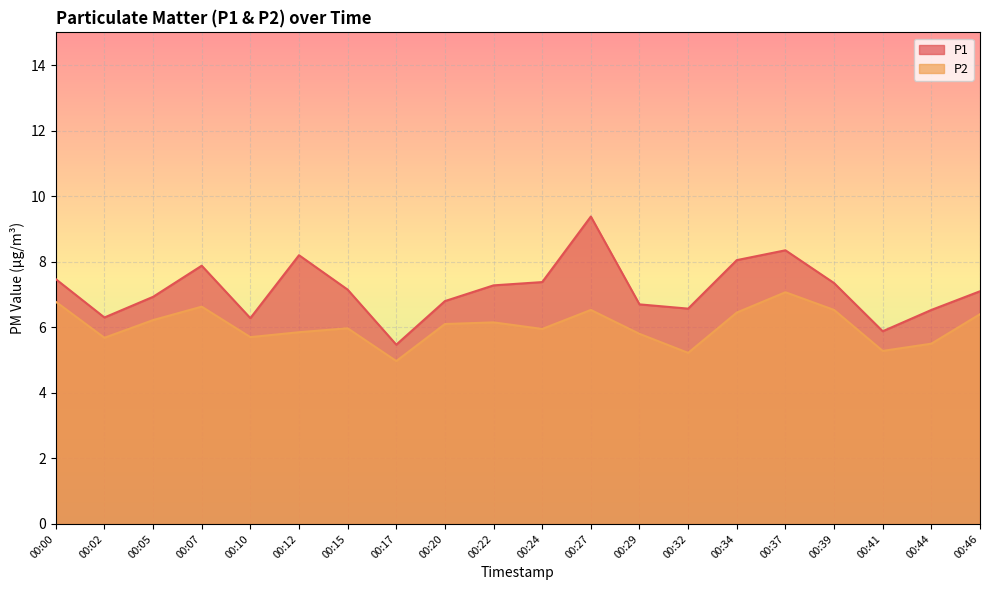

True or false: P1 has more than 2 points higher than both neighbors.

True